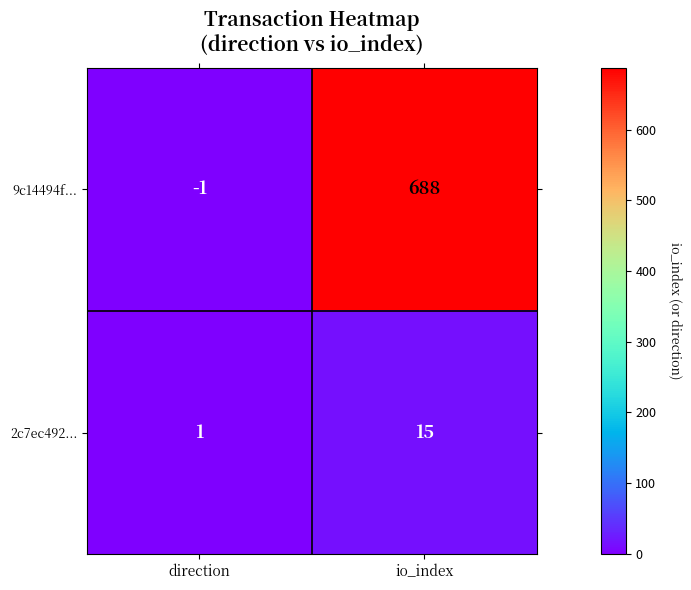

What is the sum of all 2c7ec492... values?

16